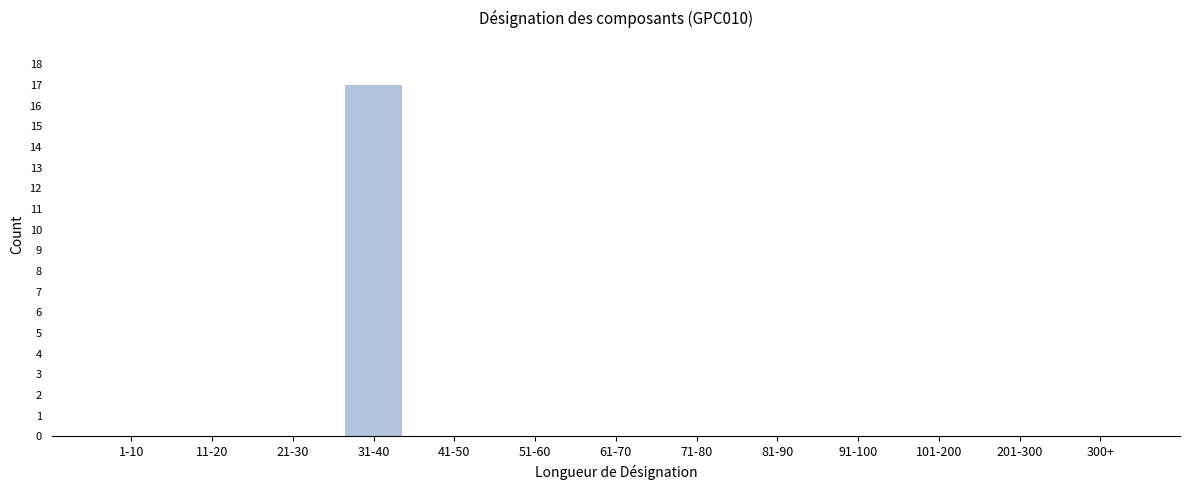

Reading left to right, extract all data points from this chart.

1-10=0	11-20=0	21-30=0	31-40=17	41-50=0	51-60=0	61-70=0	71-80=0	81-90=0	91-100=0	101-200=0	201-300=0	300+=0